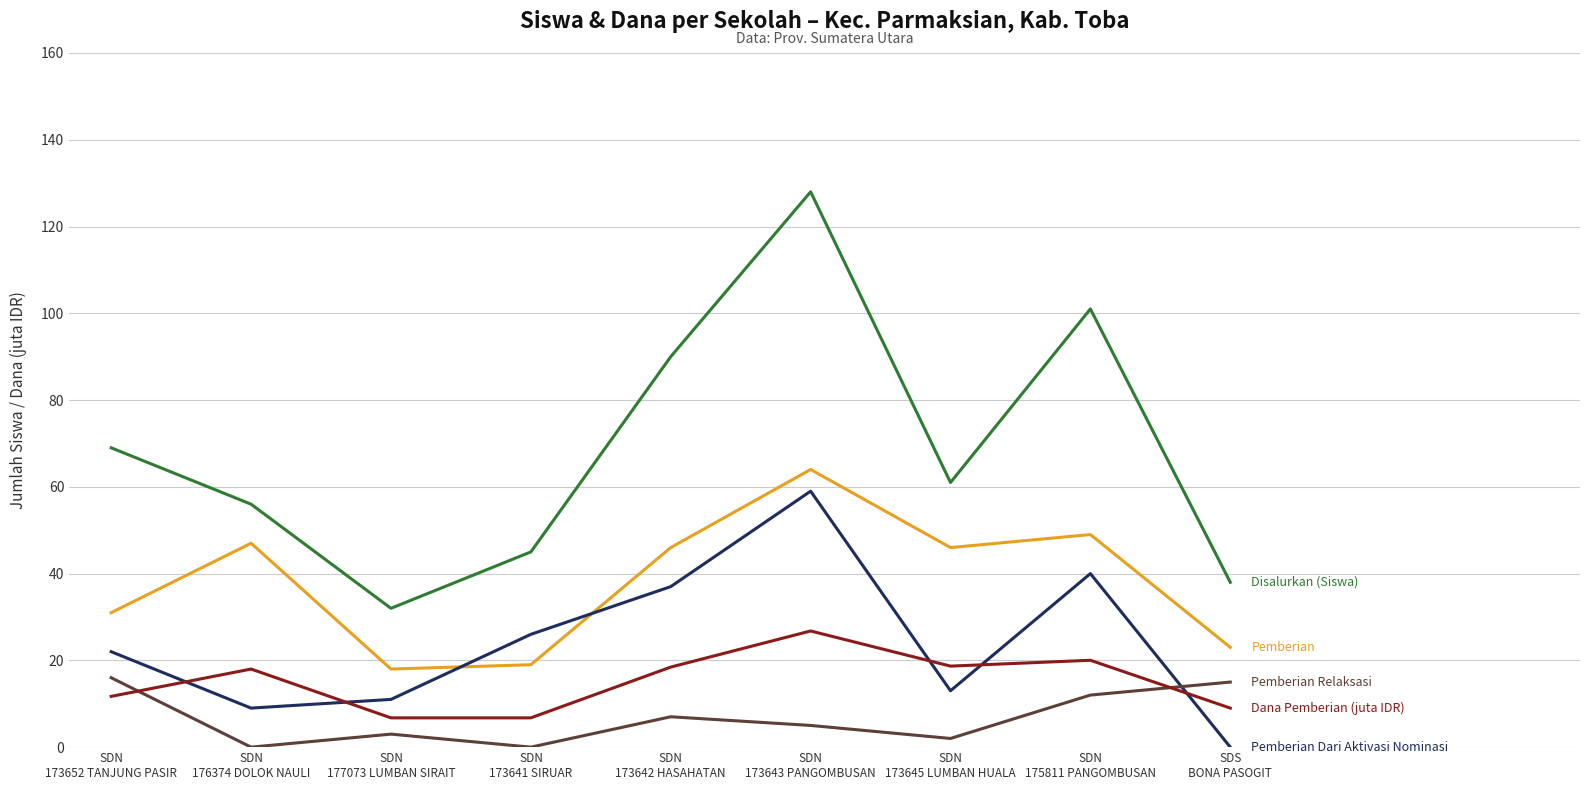

How many lines are shown in the chart?

5